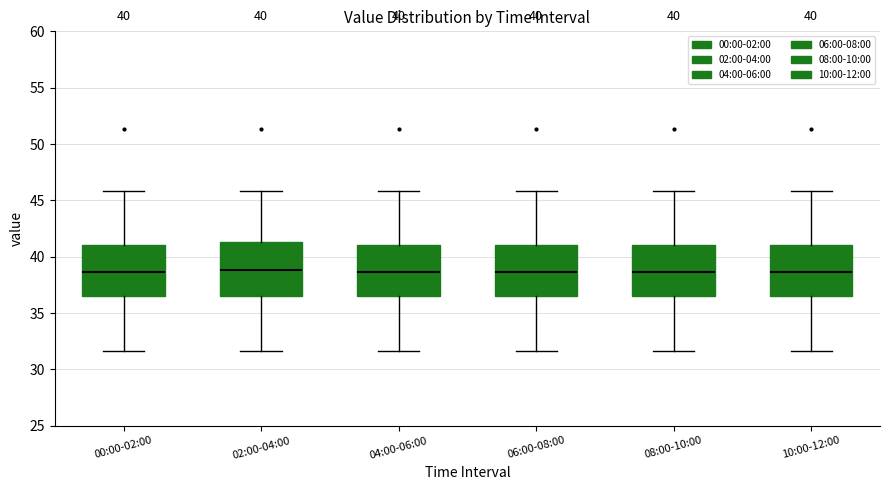

Reading left to right, transcribe this box plot: for each box, give where its median line is, the range the box spans, and where its two whiskers end, as read against the y-axis. The values are not printed on the chart, so give them approximately, as read against the axis.

00:00-02:00: median 38.5, box 36.5 to 41.0, whiskers 31.5 to 46.0
02:00-04:00: median 39.0, box 36.5 to 41.5, whiskers 31.5 to 46.0
04:00-06:00: median 38.5, box 36.5 to 41.0, whiskers 31.5 to 46.0
06:00-08:00: median 38.5, box 36.5 to 41.0, whiskers 31.5 to 46.0
08:00-10:00: median 38.5, box 36.5 to 41.0, whiskers 31.5 to 46.0
10:00-12:00: median 38.5, box 36.5 to 41.0, whiskers 31.5 to 46.0